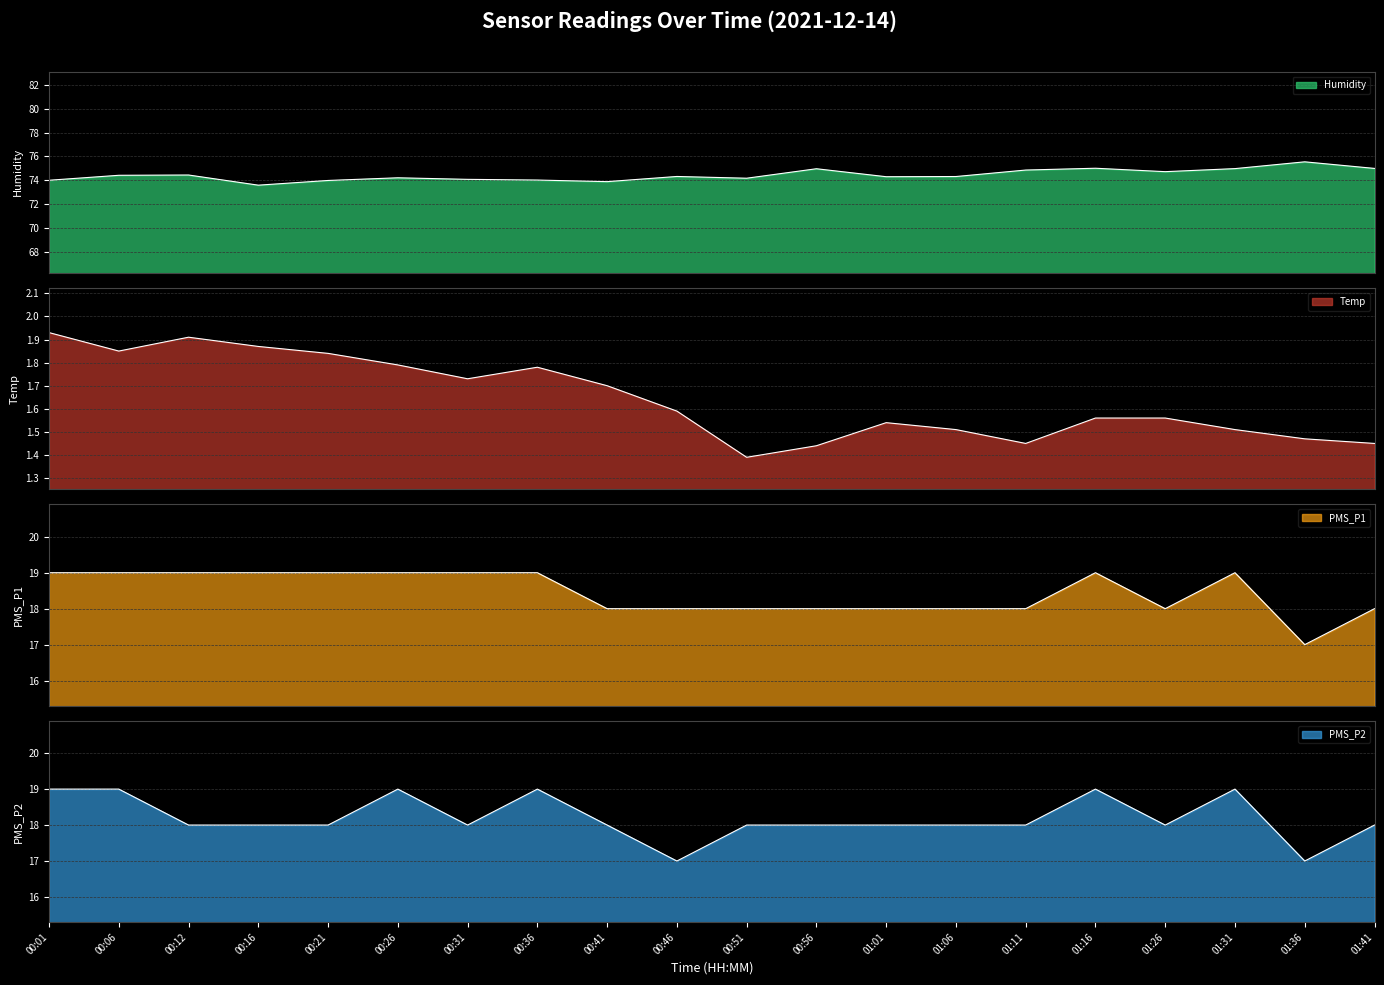

How many lines are shown in the chart?

4